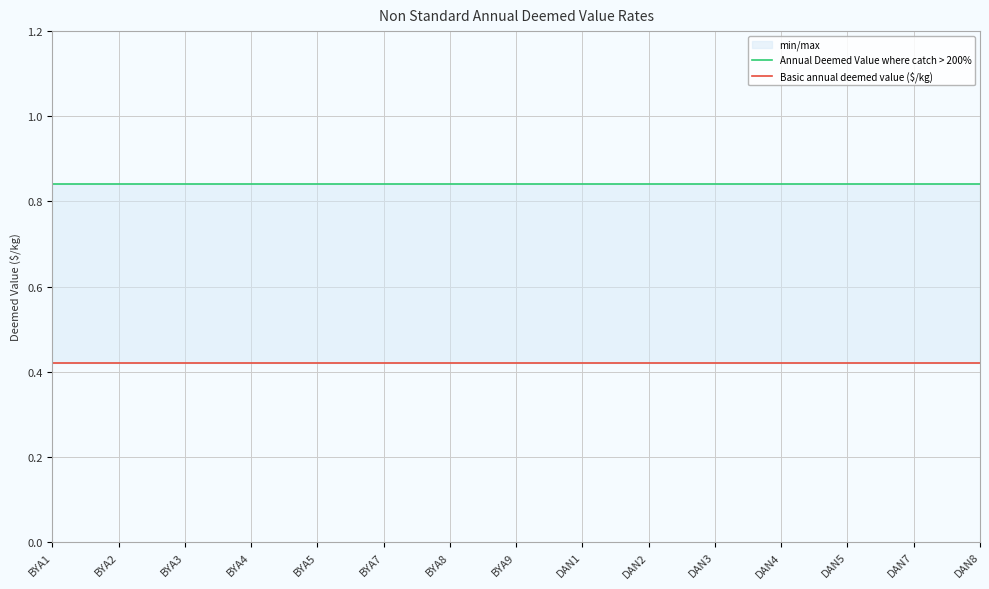

What is the total value across all series at BYA3?

1.3